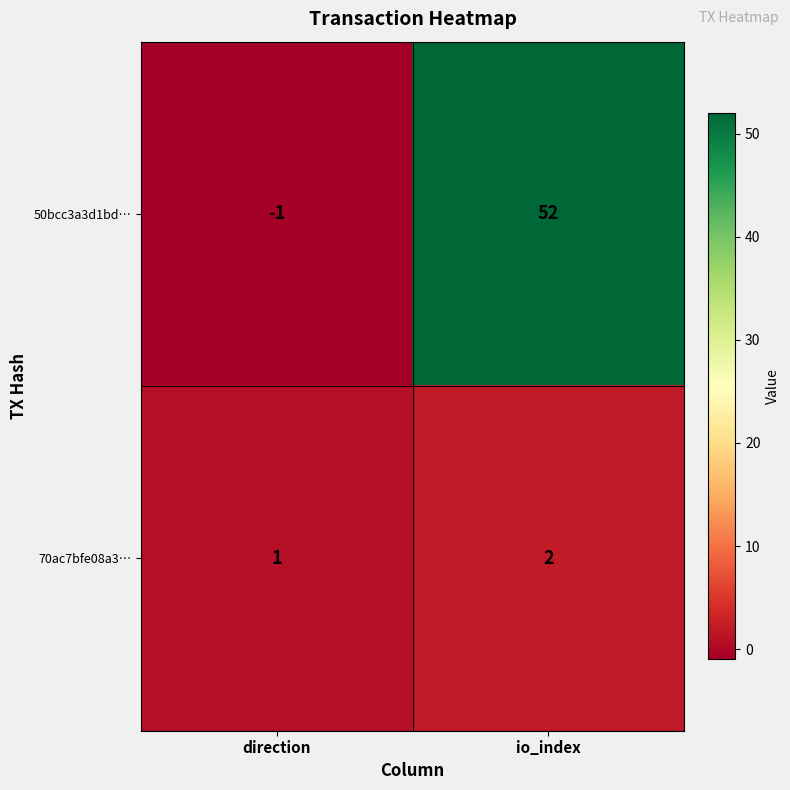

Where is 50bcc3a3d1bd… nearest to the value 25?

direction